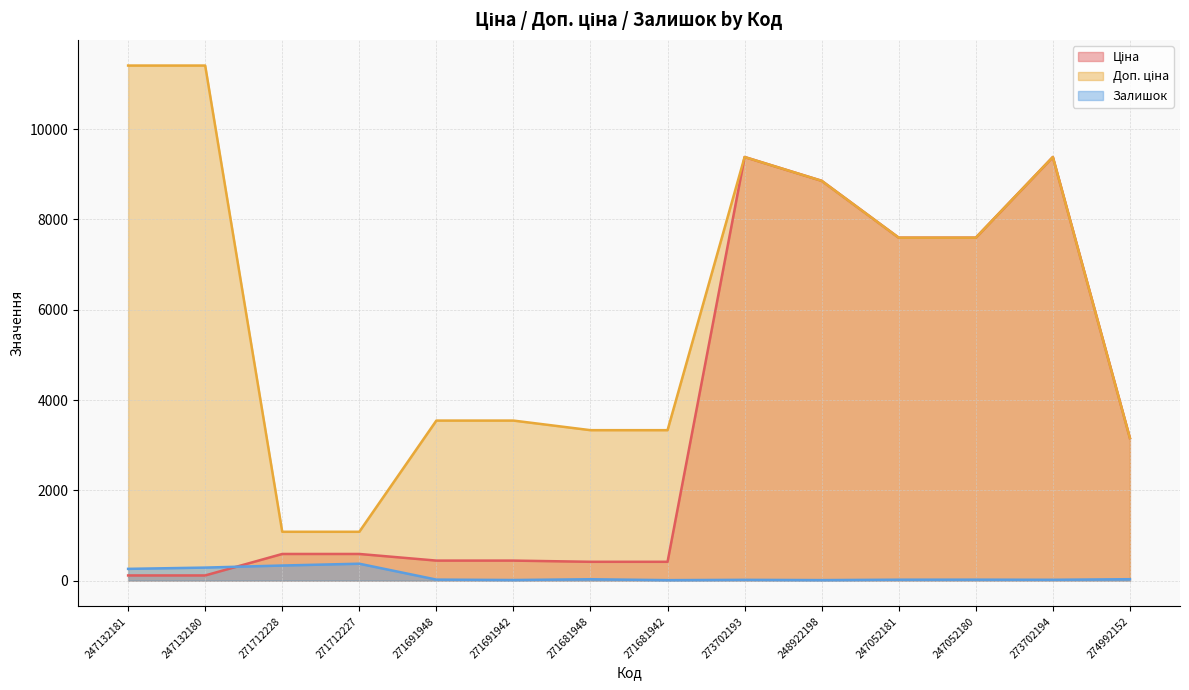

Which has a higher value, 271712227 or 271681942?

271712227